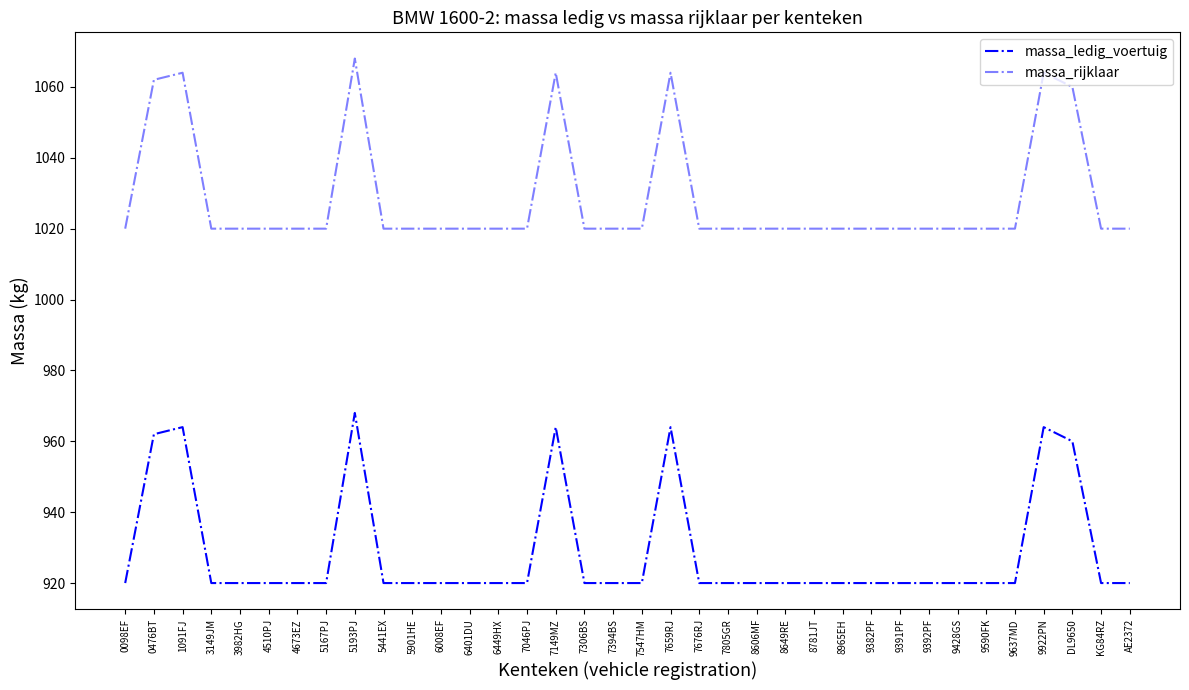

Is this an area chart (filled region under the line)?

No